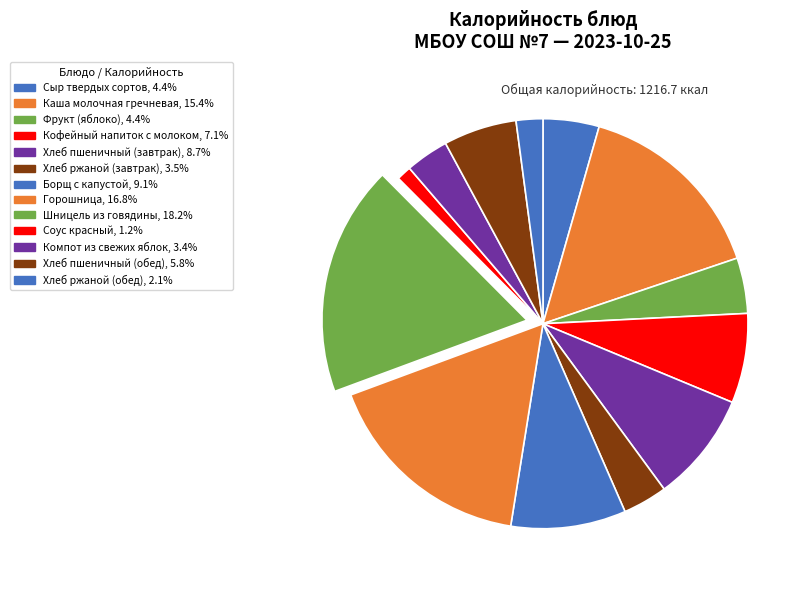

Between Хлеб ржаной (завтрак) and Хлеб пшеничный (завтрак), which is larger?

Хлеб пшеничный (завтрак)